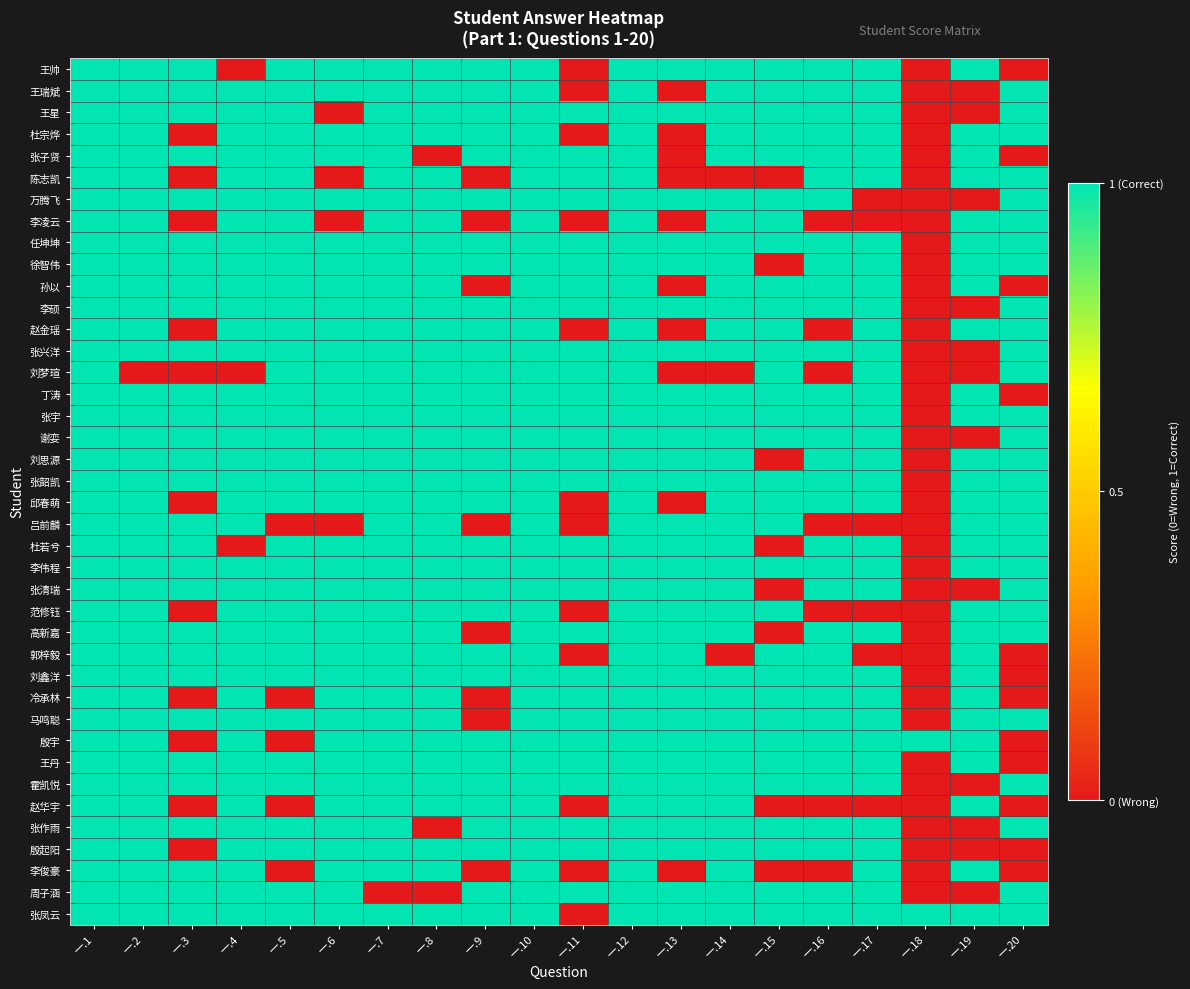

What is the spread (max minus min) of values at 一.7?

1